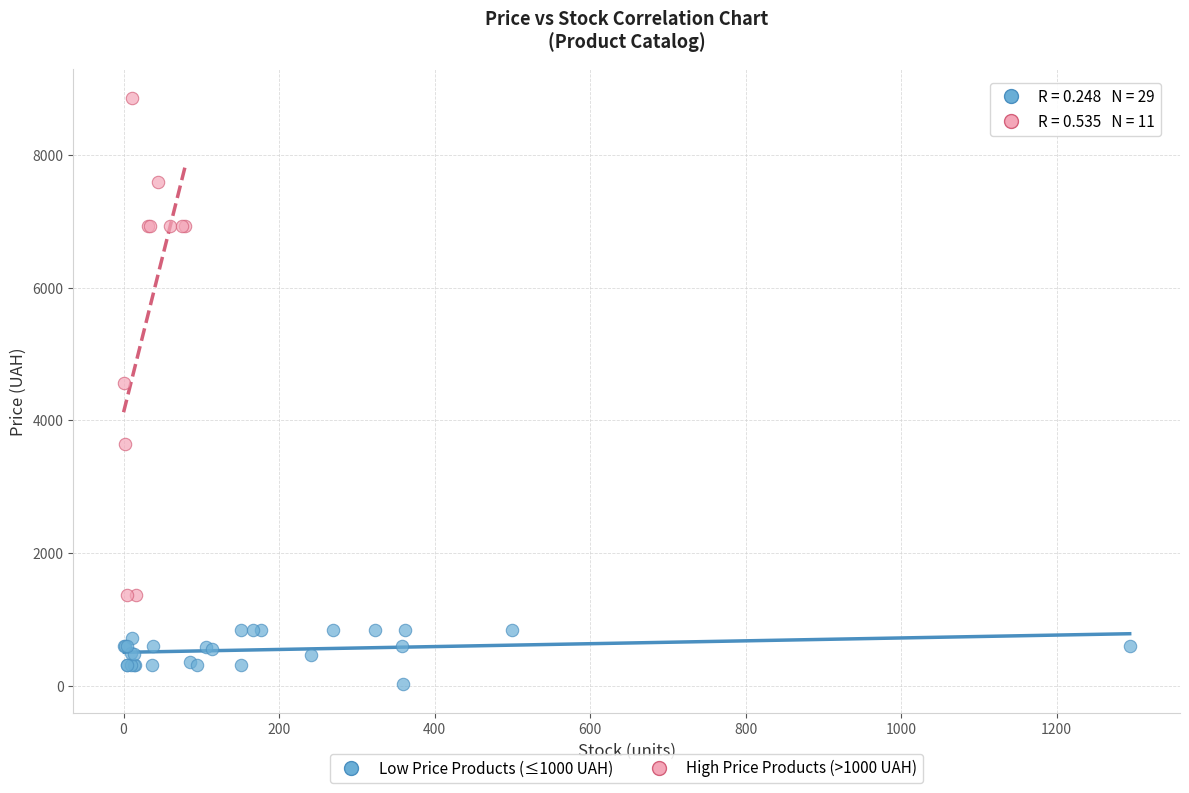

Which series reaches the maximum Y coordinate?

High Price Products (>1000 UAH)